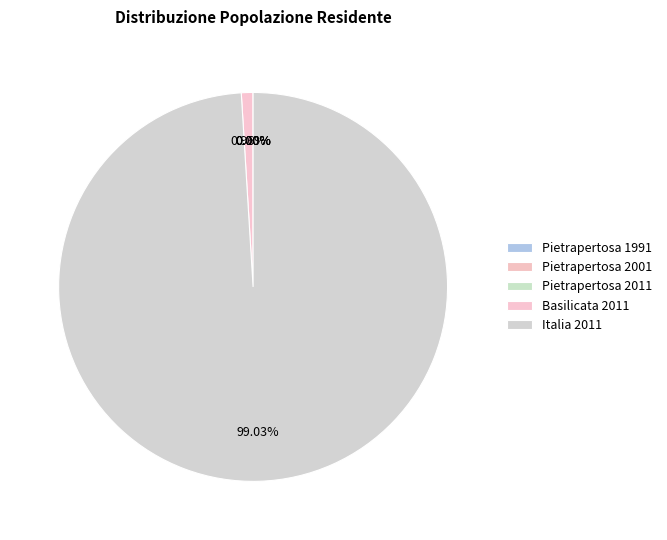

What is the change in value from Basilicata 2011 to Italia 2011?

+58855708